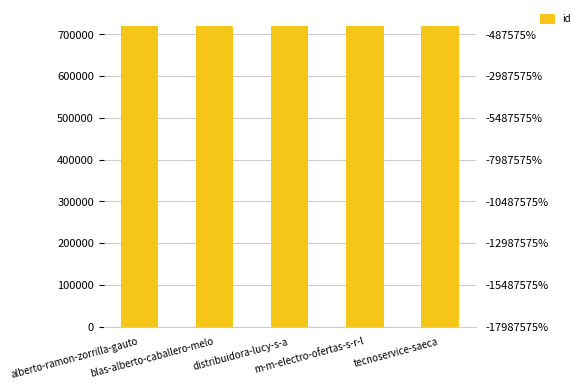

Approximately how many times larger is the value at tecnoservice-saeca compared to alberto-ramon-zorrilla-gauto?

1.0